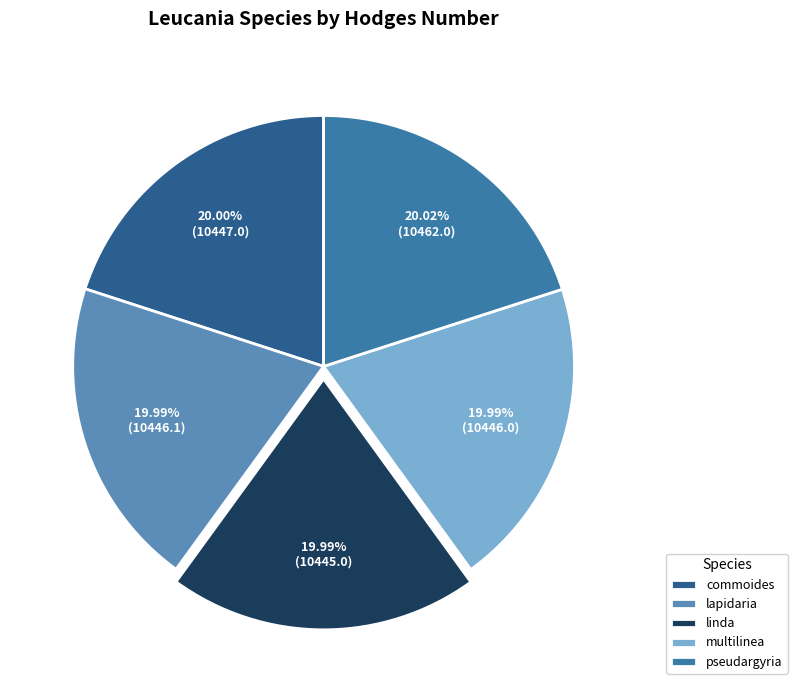

Approximately how many times larger is the value at lapidaria compared to pseudargyria?

1.0